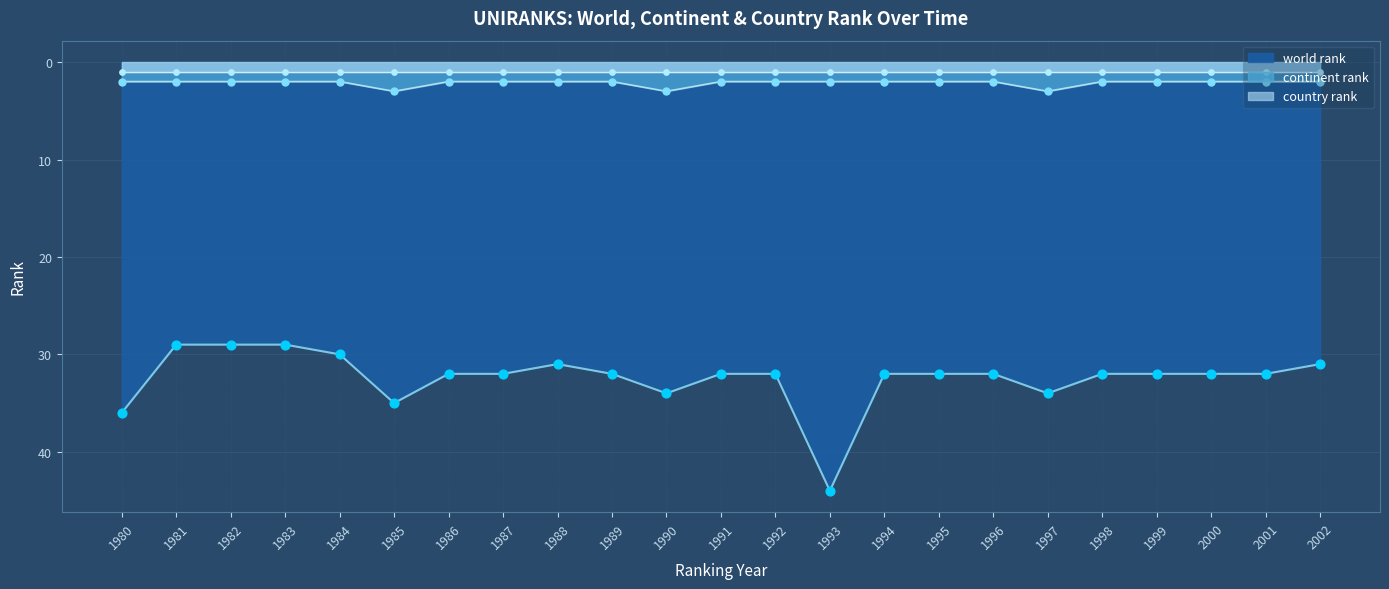

Which series contains the highest Y value?

world rank